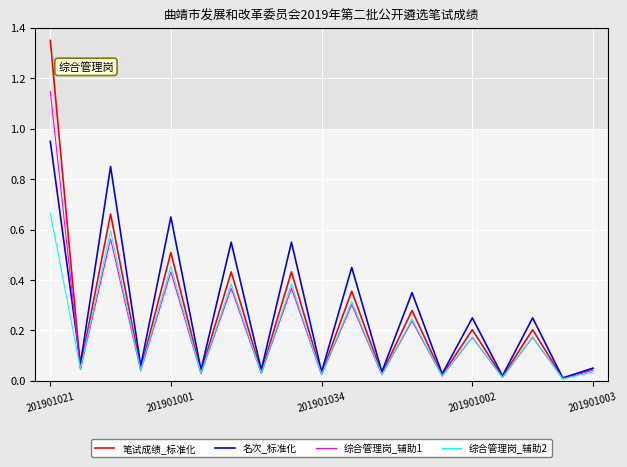

Rank the series by their maximum value, from highest to lowest.

笔试成绩_标准化, 综合管理岗_辅助1, 名次_标准化, 综合管理岗_辅助2